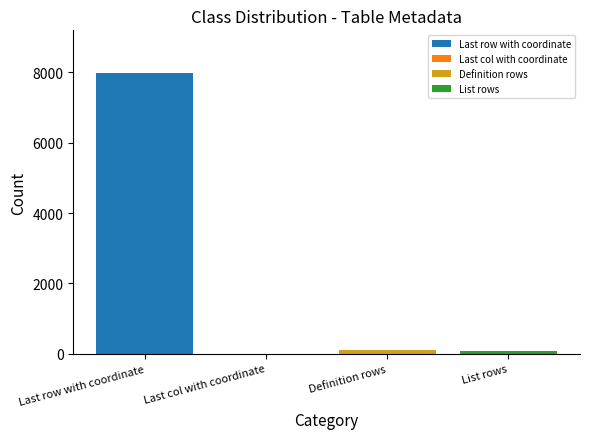

Are the bars horizontal?

No